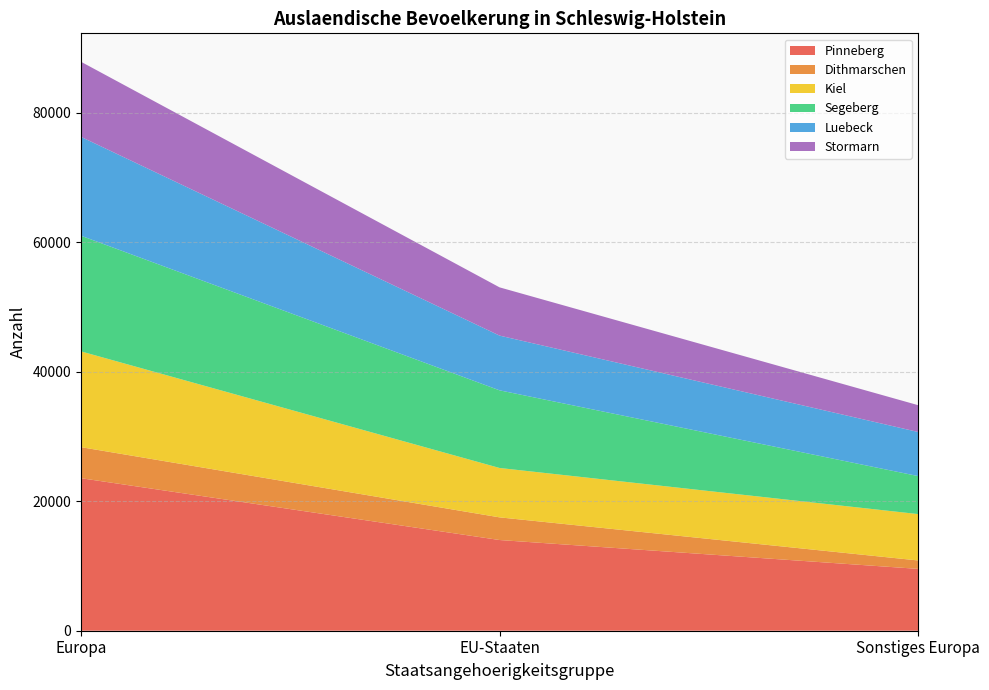

Which category has the highest value in the Pinneberg series?

Europa